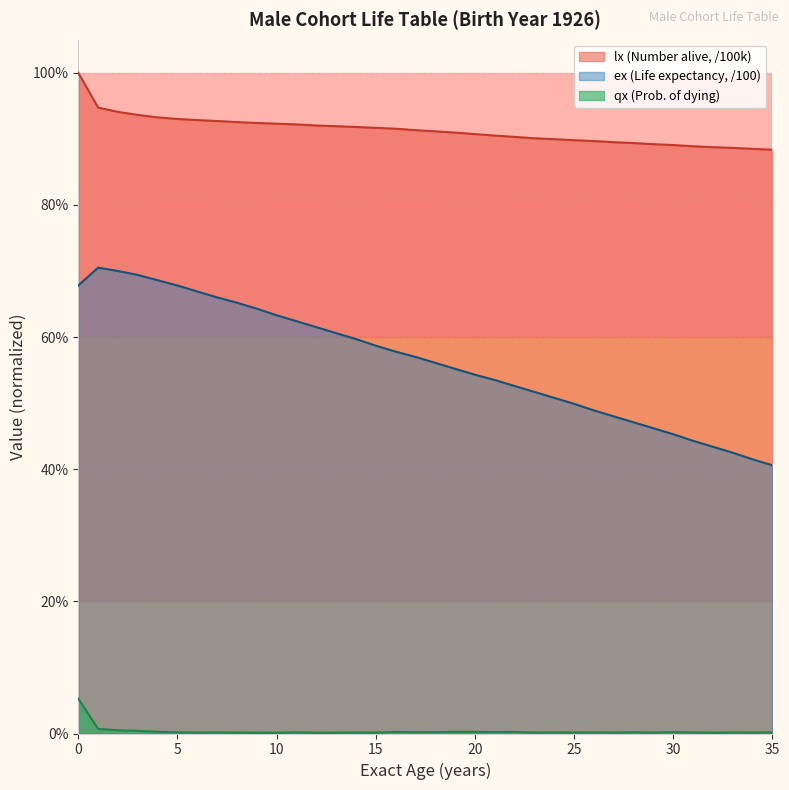

The value at 10 is 1.3. True or false?

False